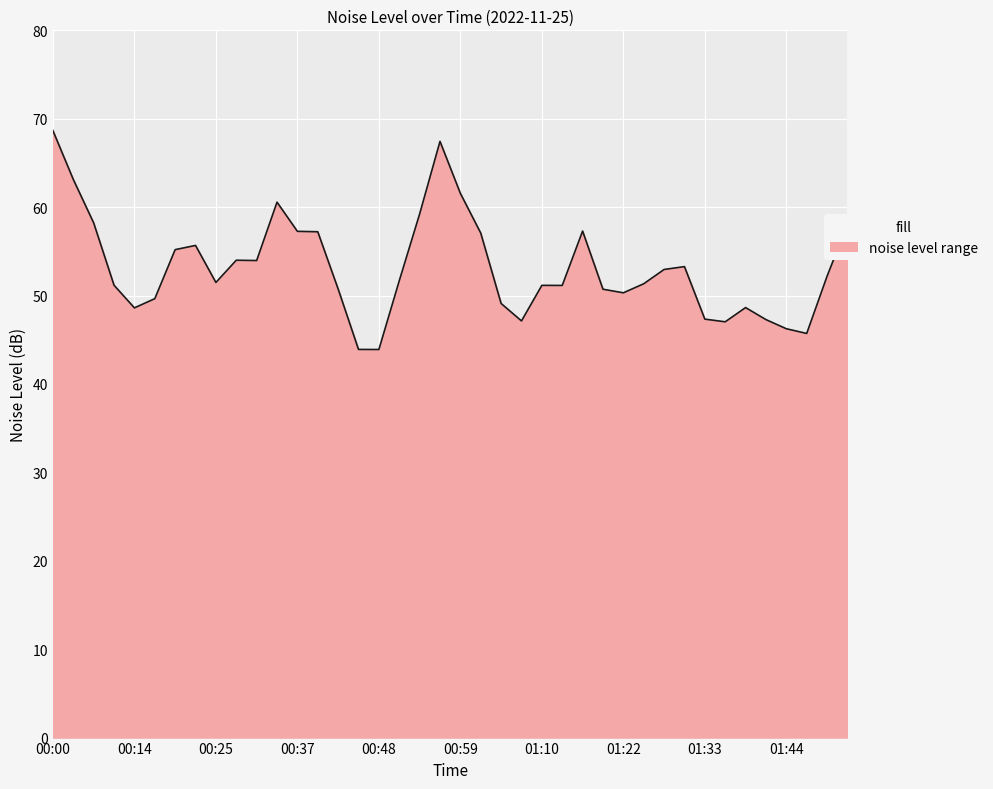

True or false: noise_LA_max and noise_LA_min intersect in this chart.

False